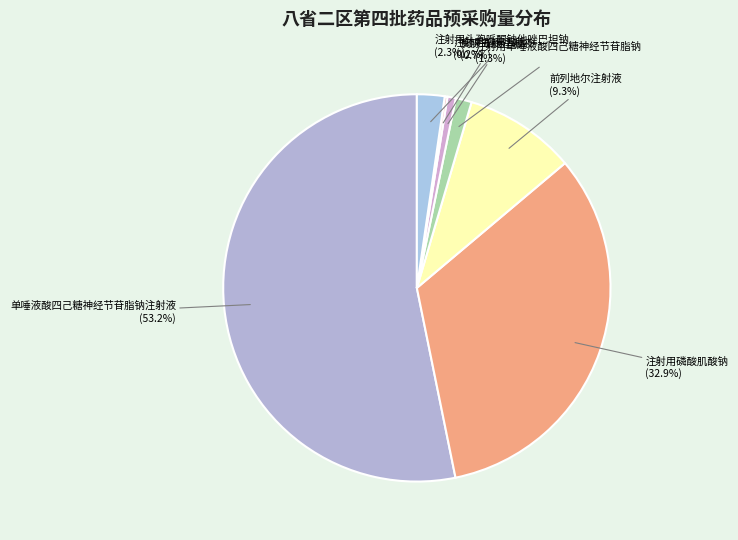

Is 单唾液酸四己糖神经节苷脂钠注射液 the majority of the pie?

Yes